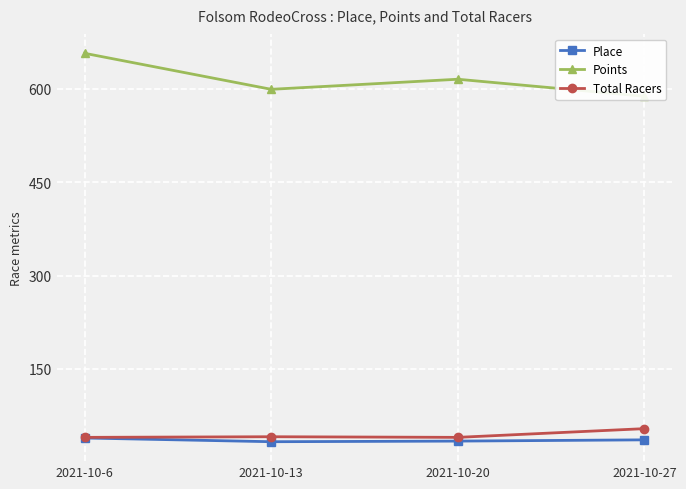

What is the total value across all series at 2021-10-13?

673.1